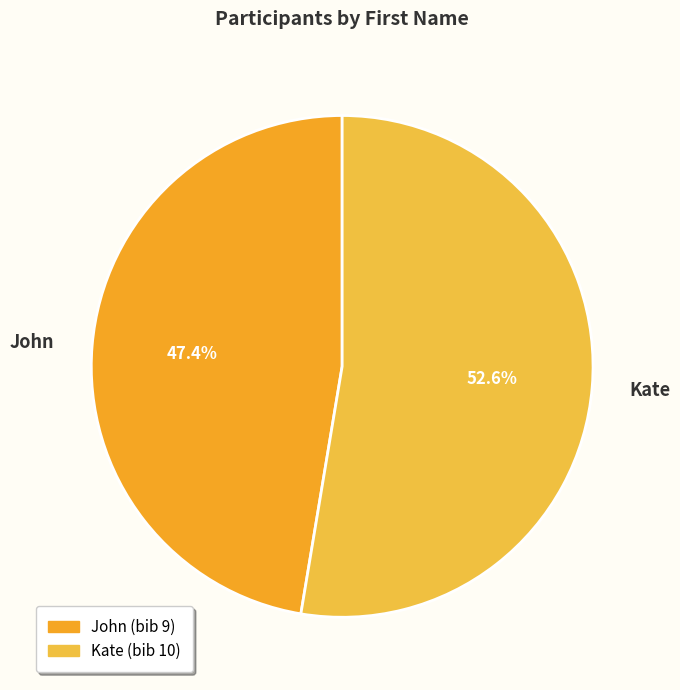

Count the number of slices in the pie.

2